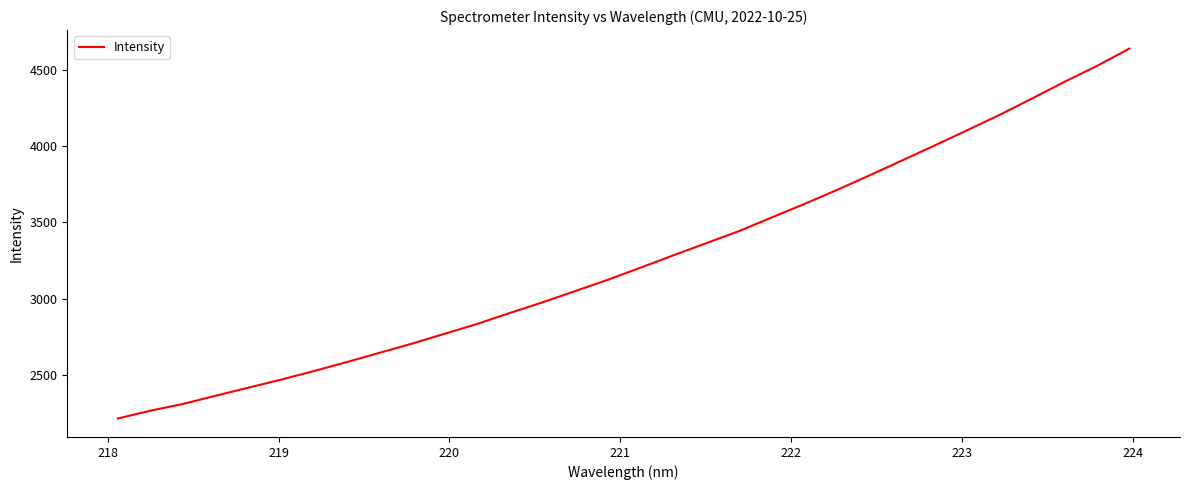

What is the greatest value displayed?

4637.7